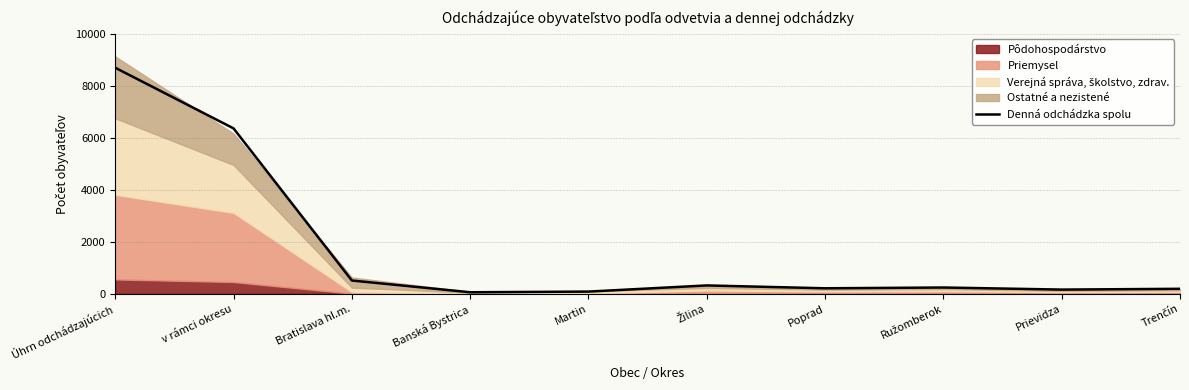

What position from the right is Úhrn odchádzajúcich?

10